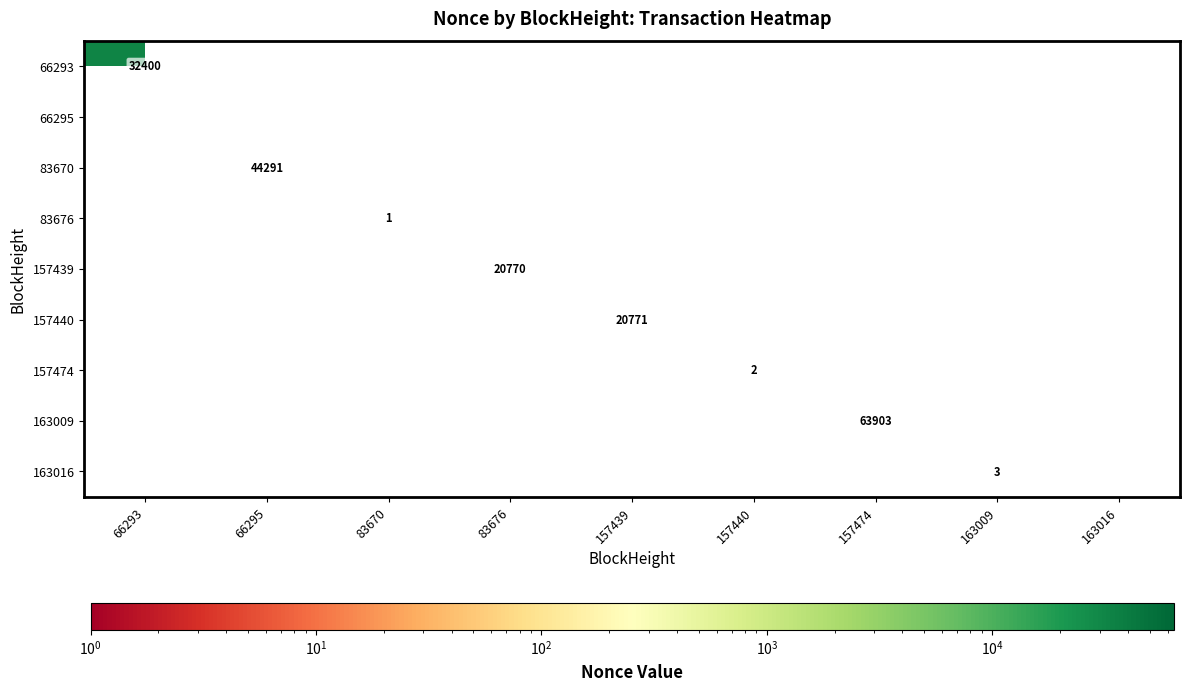

True or false: 83670 has a value of 44291 at 66295.

True